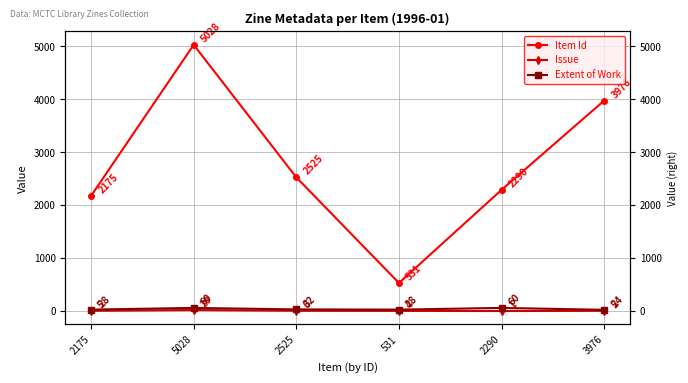

What is the difference between the maximum and minimum values in the Item Id series?

4497